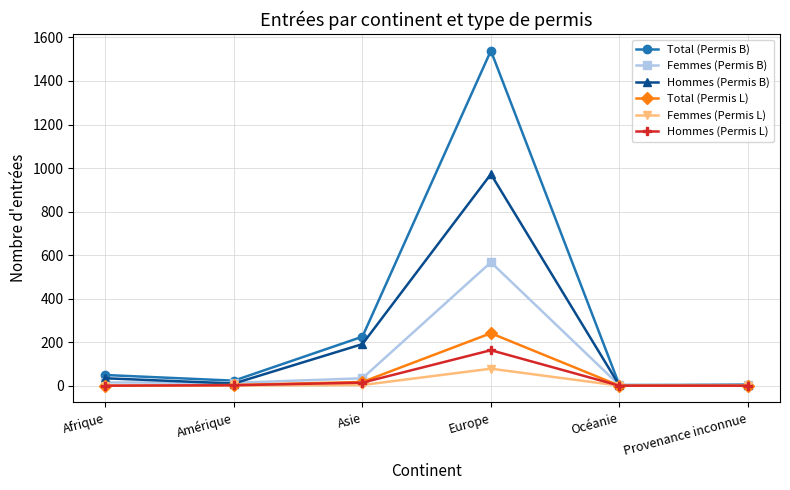

What position from the left is Provenance inconnue?

6